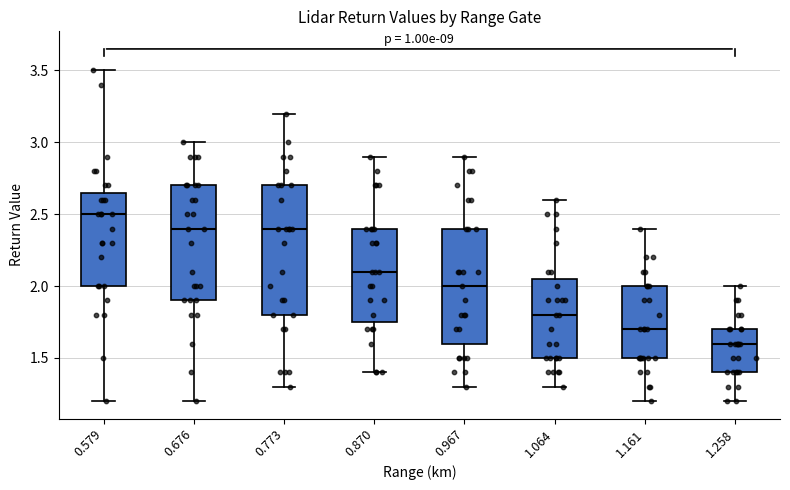

Which box's median line is the highest?

0.579